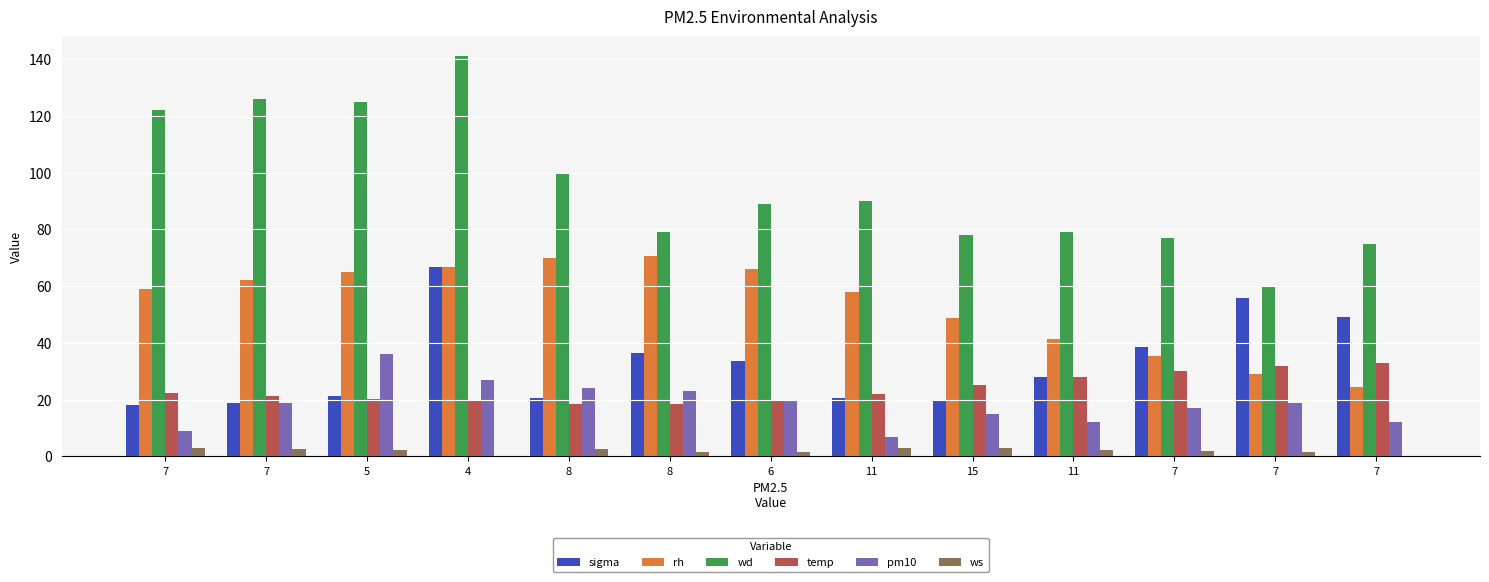

How many values in the sigma series exceed 28?

7